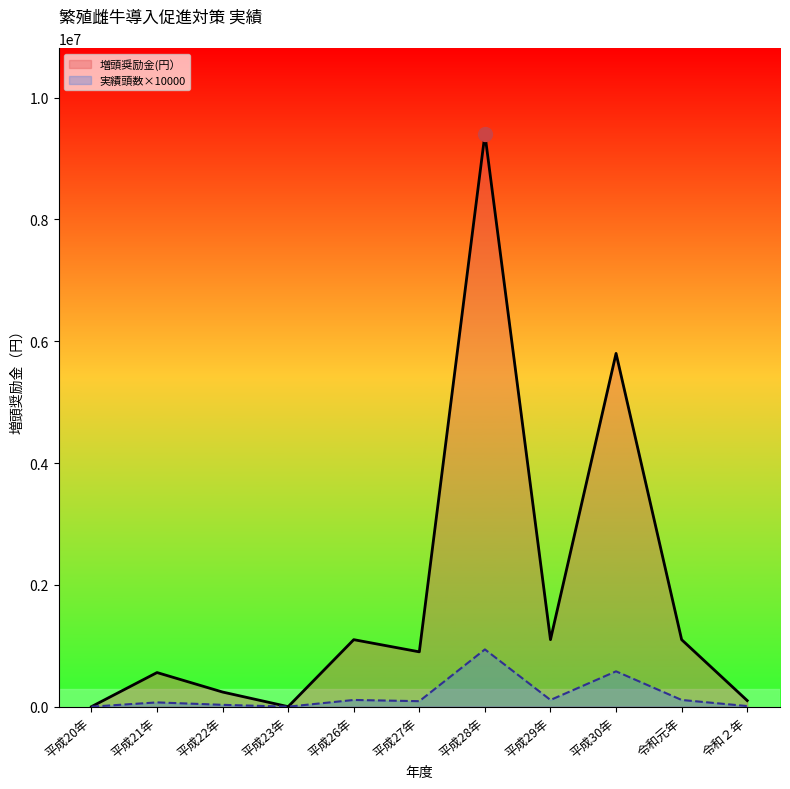

Which series has the widest spread of values?

増頭奨励金(円）